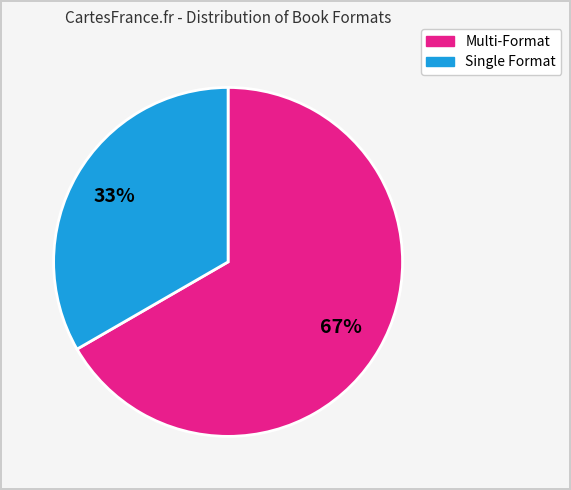

Does any single category account for the majority?

Yes